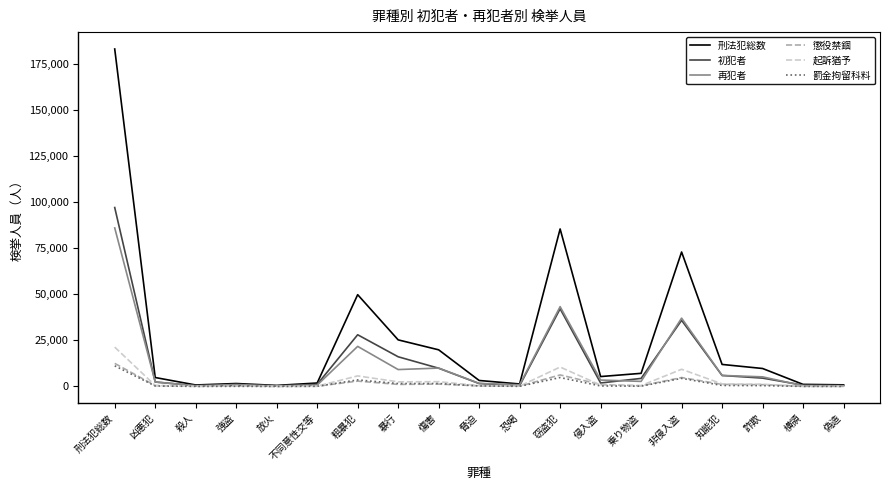

At which category is the sum across all series the highest?

刑法犯総数